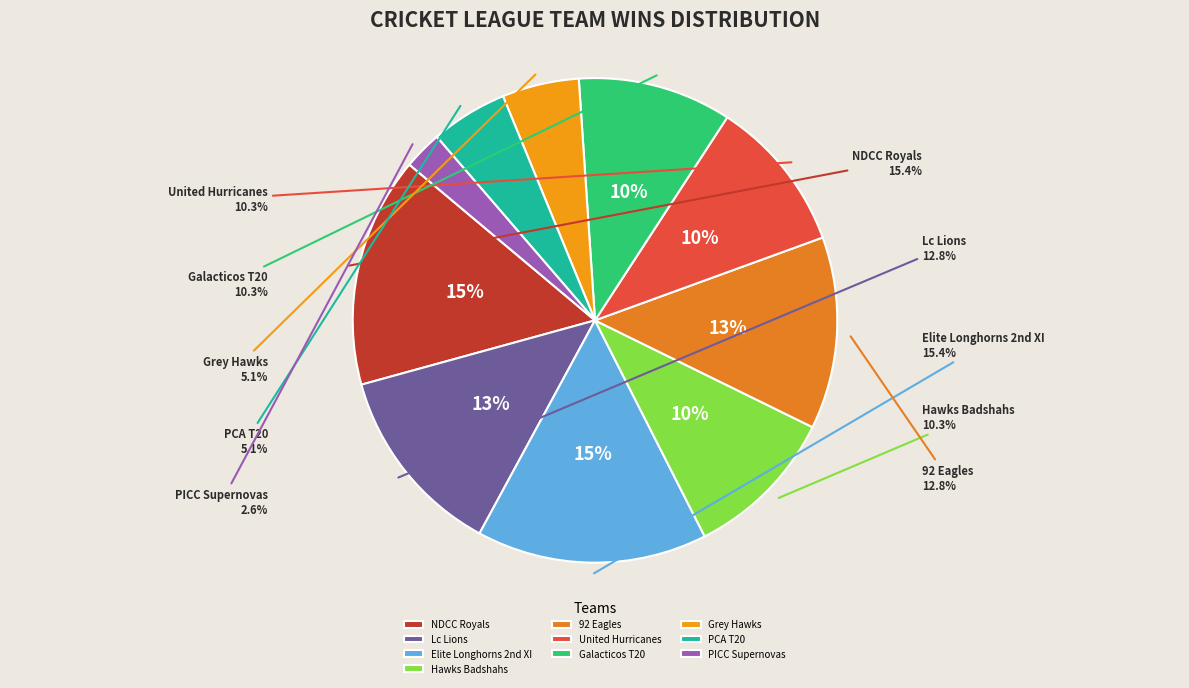

Count the number of slices in the pie.

10